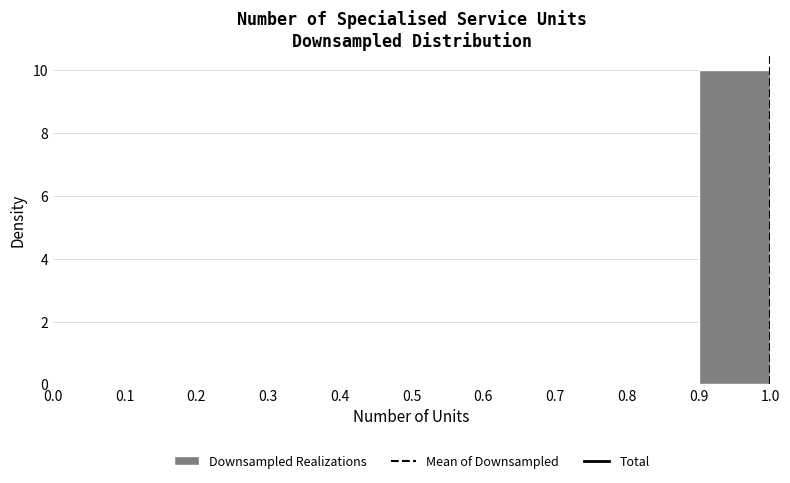

Which range on the x-axis has the tallest bar?

0.9 to 1.0